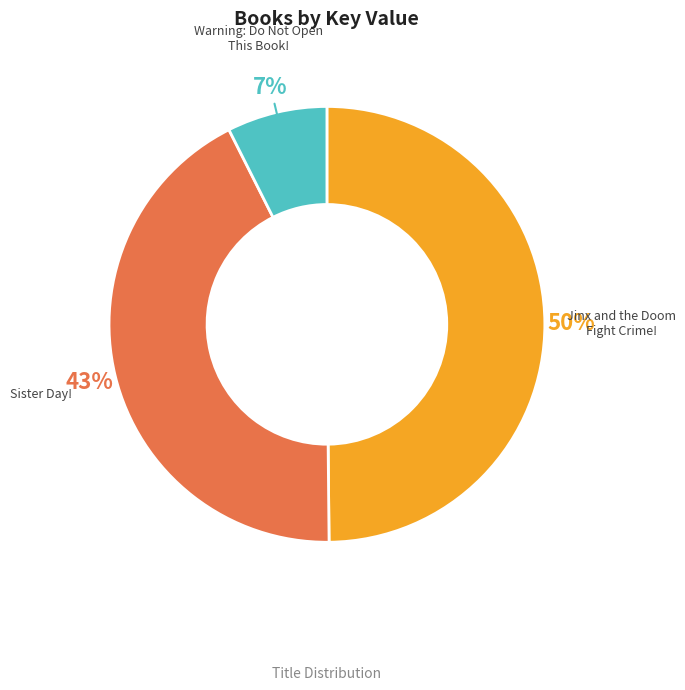

How many segments does this pie chart have?

3